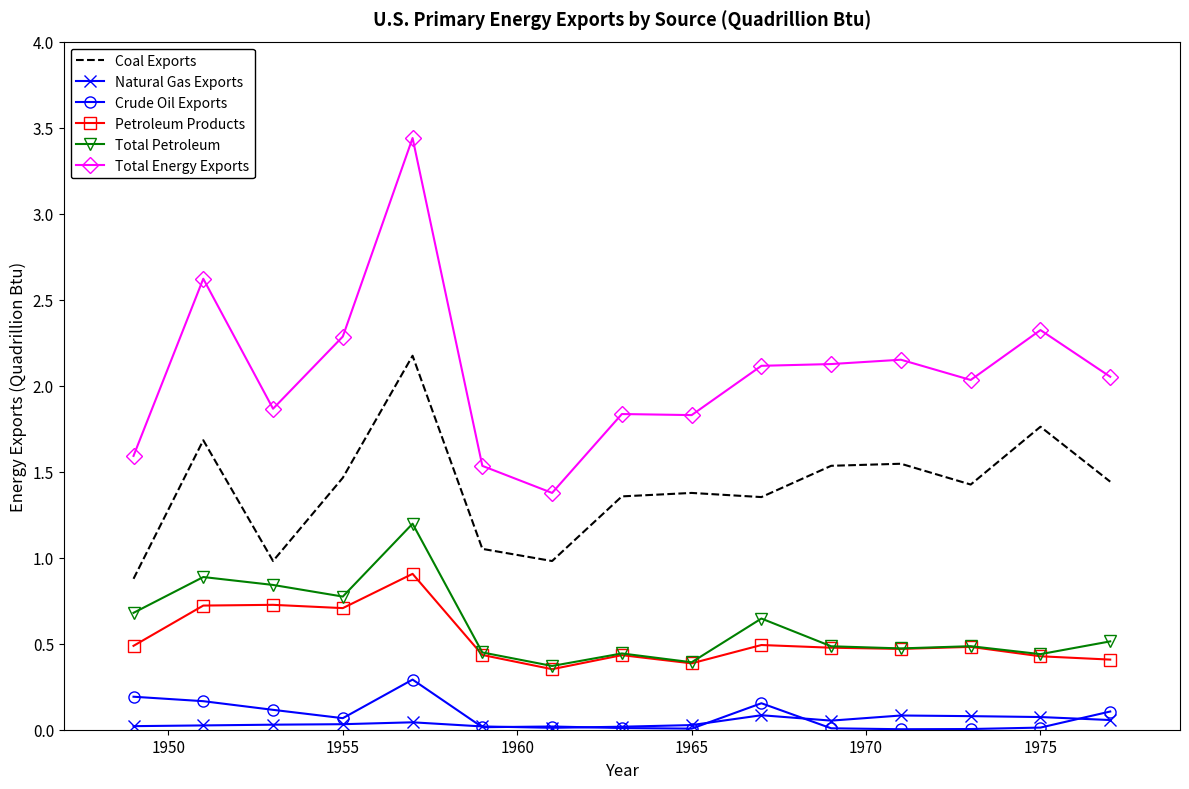

Which series has the widest spread of values?

Total Energy Exports